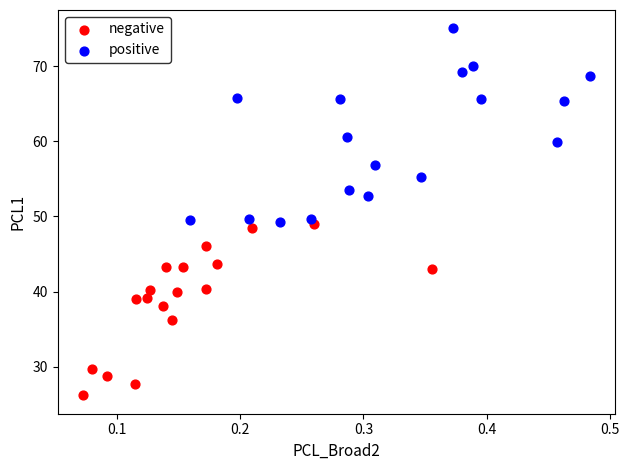

Which series contains the highest Y value?

positive